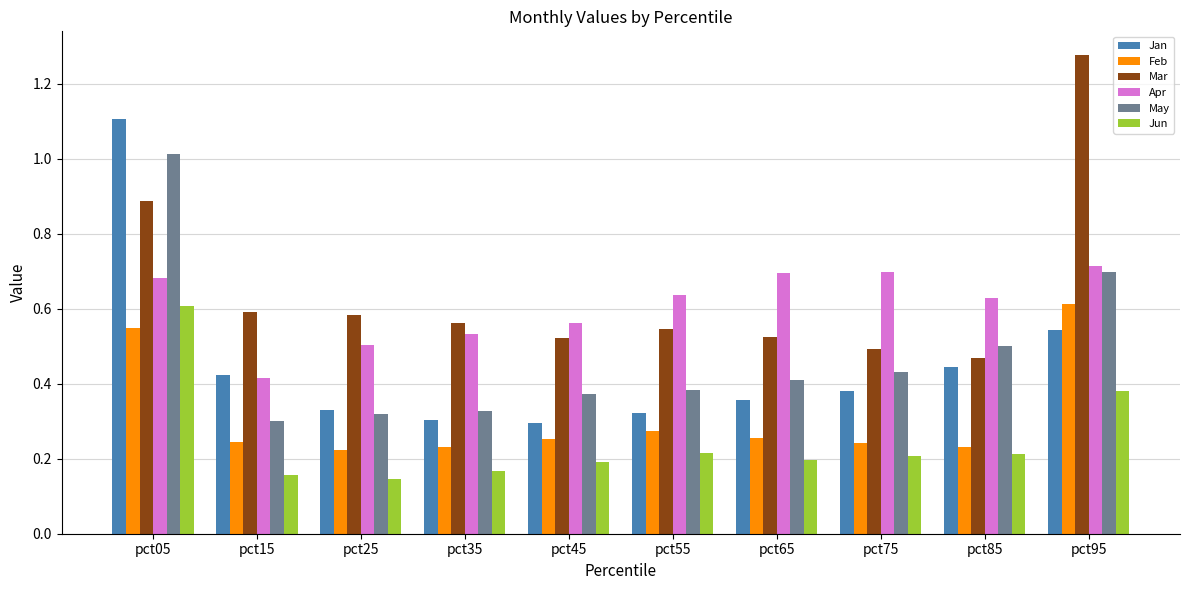

At which category is the sum across all series the highest?

pct05